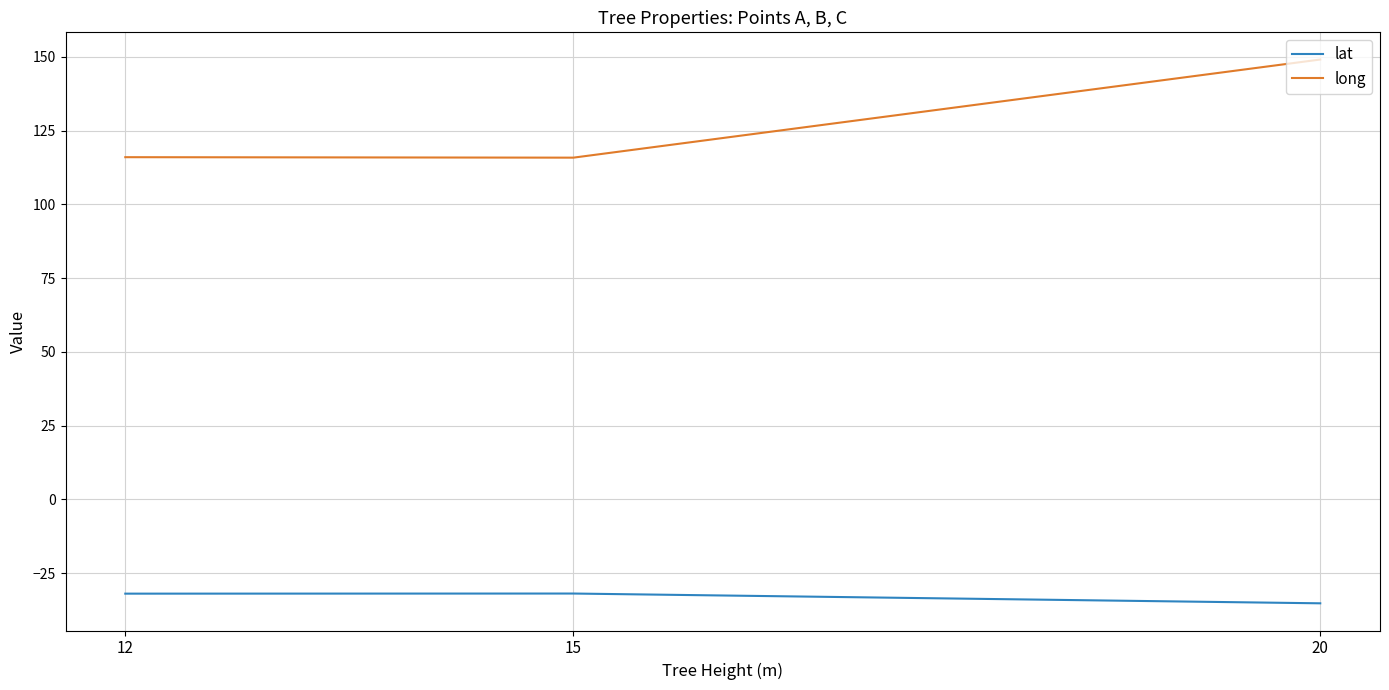

The lat series shows -32.0 at 15. True or false?

True